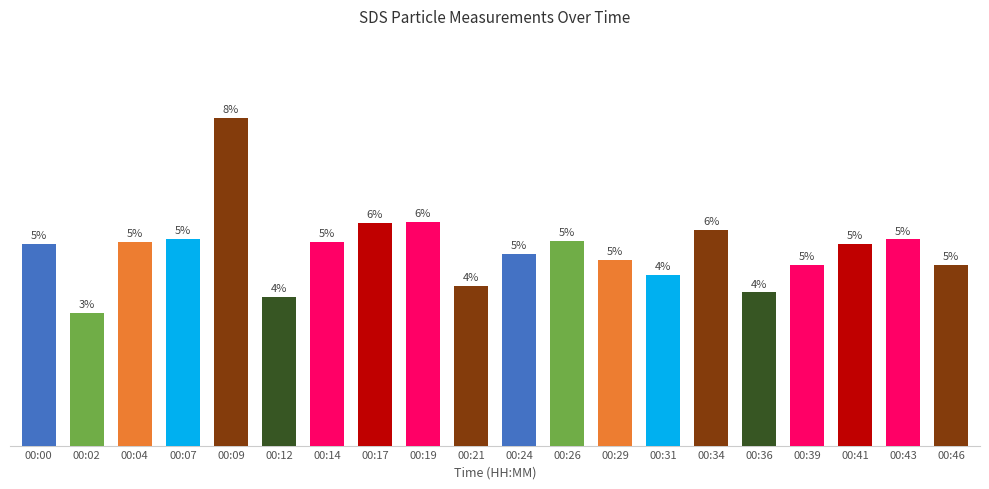

Does the chart contain any negative values?

No